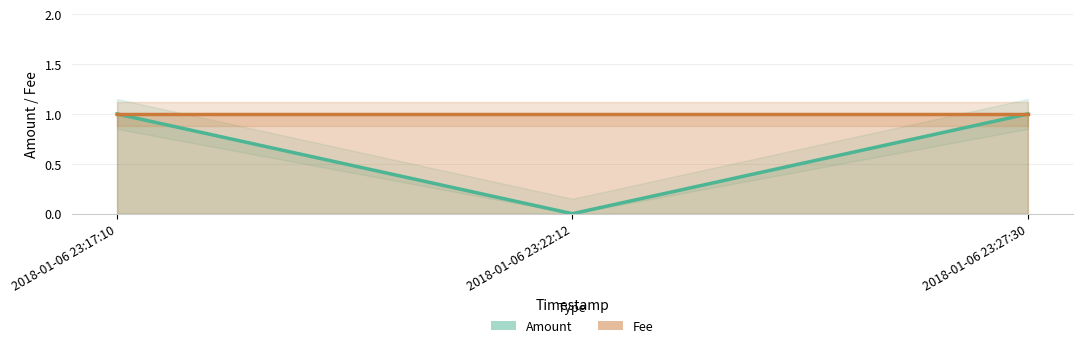

At which label does Fee reach its minimum?

2018-01-06 23:17:10